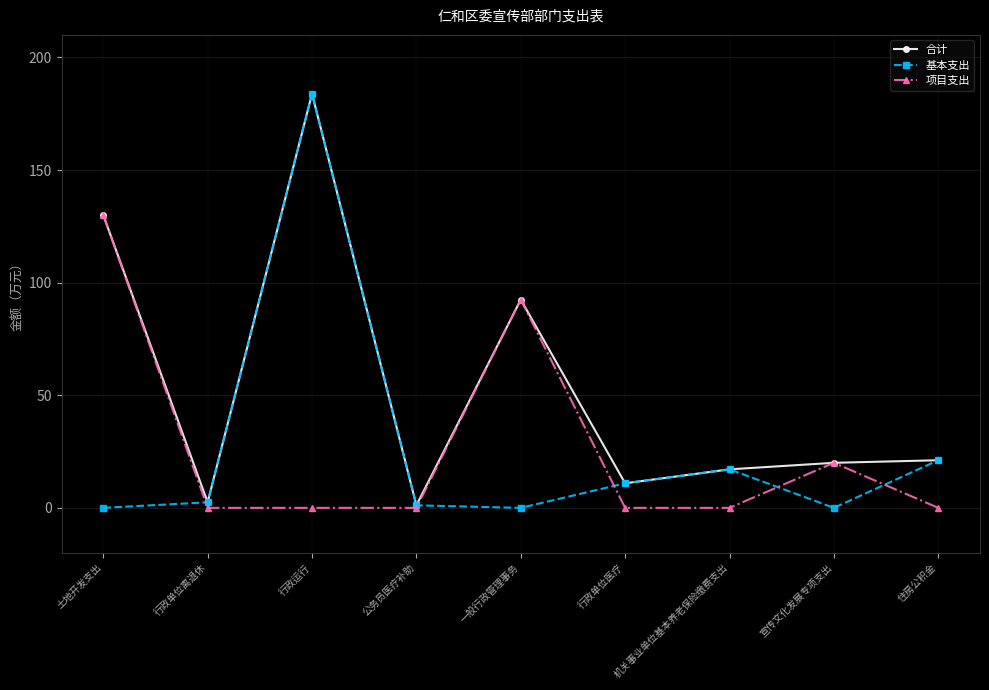

Which series has the largest total across all categories?

合计